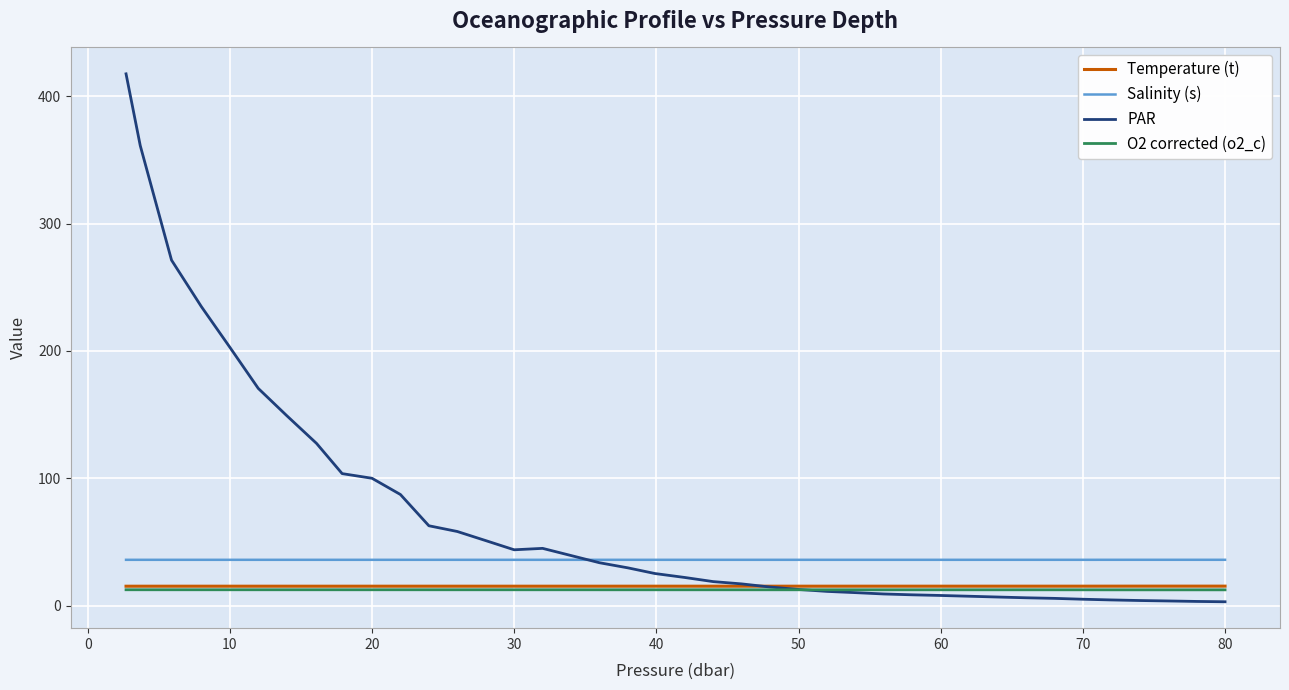

True or false: O2 corrected (o2_c) and Salinity (s) cross at least once.

False